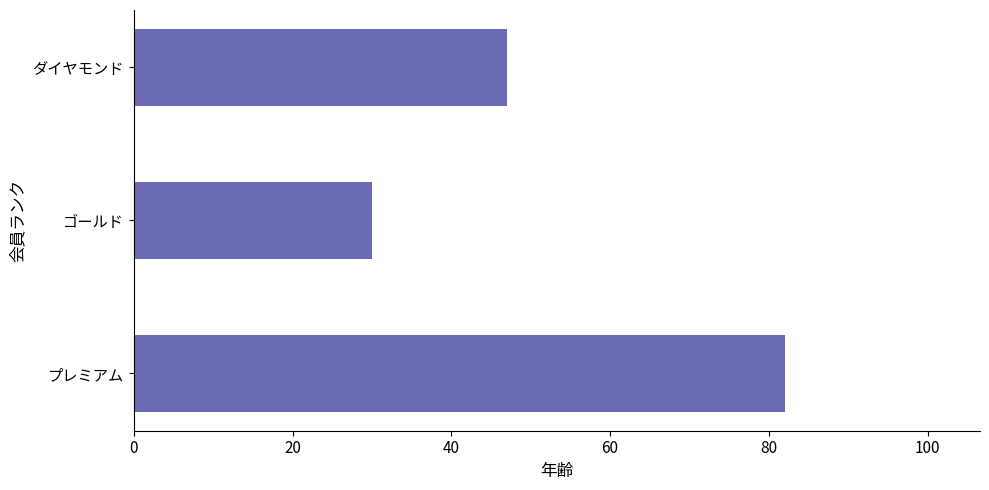

Reading bottom to top, what are all the values shown in this chart?

プレミアム=82	ゴールド=30	ダイヤモンド=47